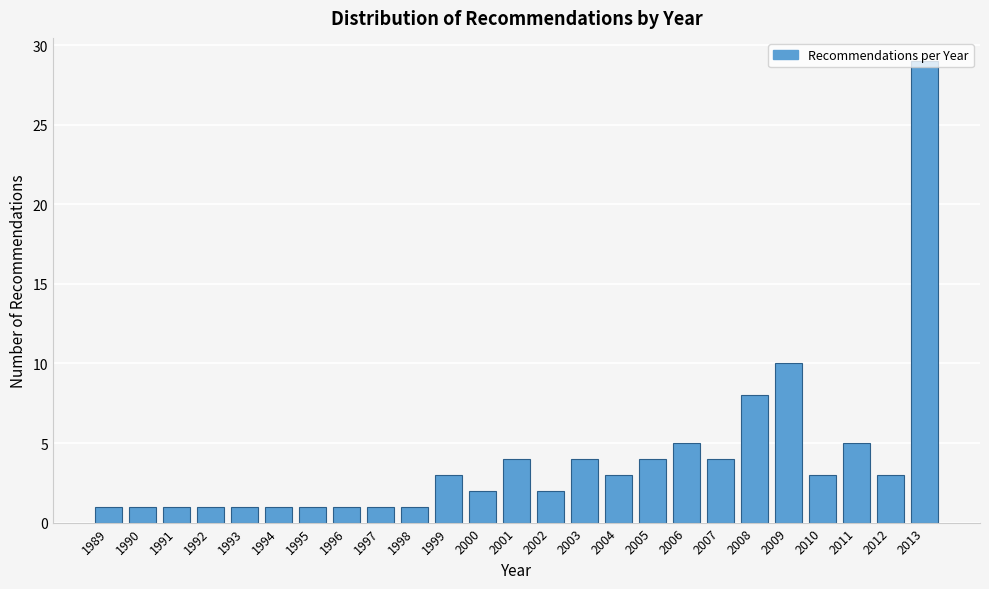

True or false: the data shows 1 at 1994.

True